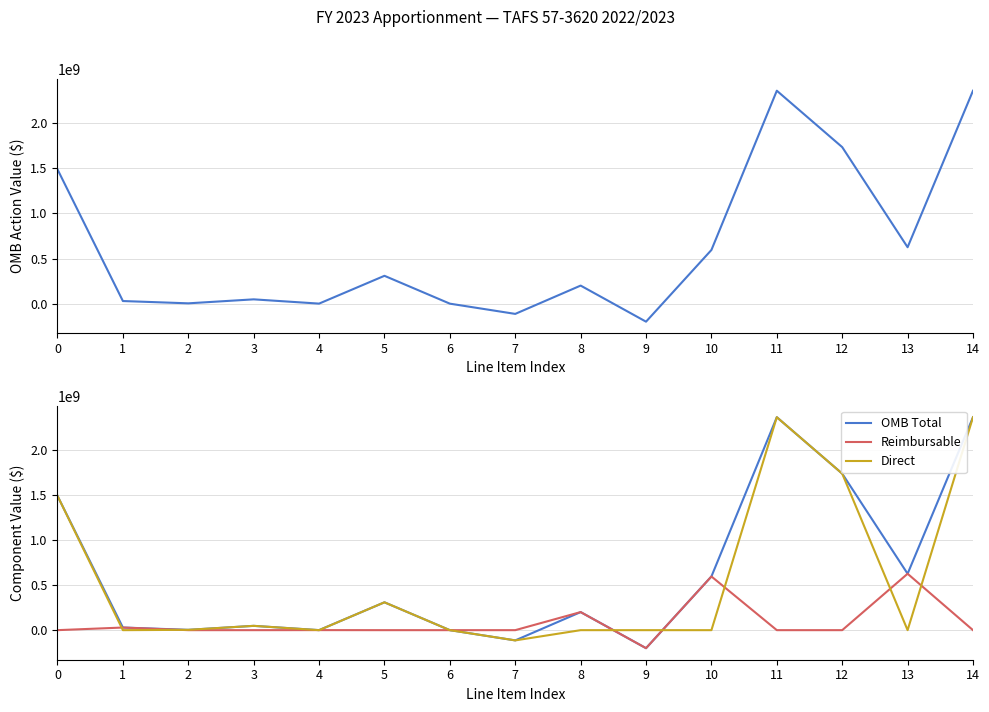

Is it true that OMB Total equals 844460712 at 13?

False